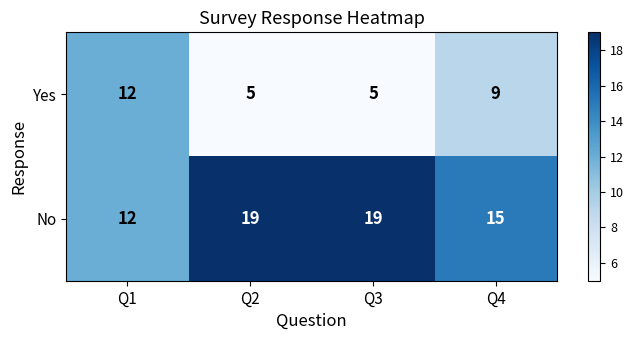

What is the sum of all Yes values?

31